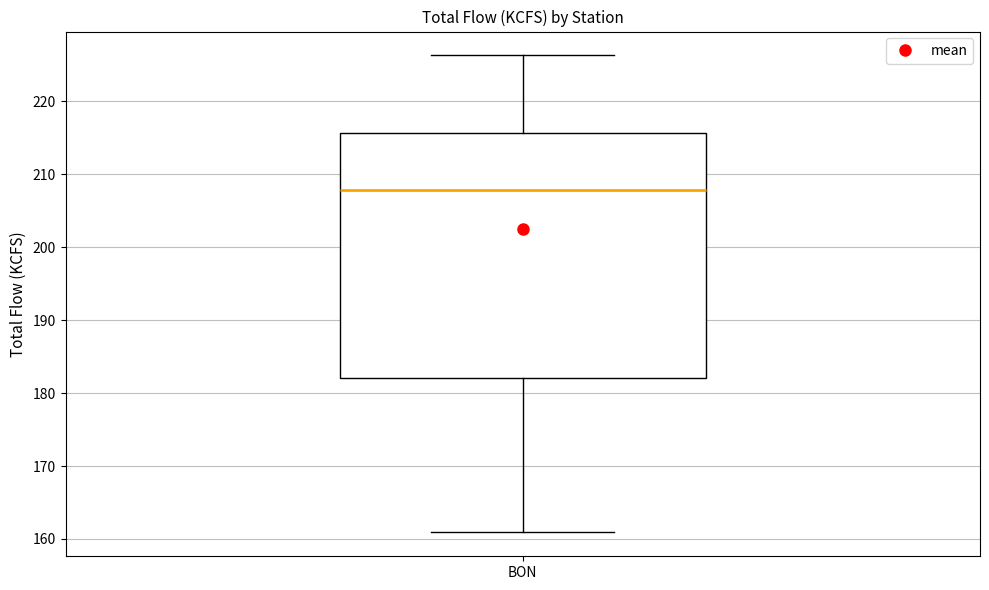

Transcribe this box plot: give where the median line is, the range the box spans, and where the two whiskers end, as read against the y-axis. The values are not printed on the chart, so give them approximately, as read against the axis.

median 208, box 182 to 216, whiskers 161 to 226